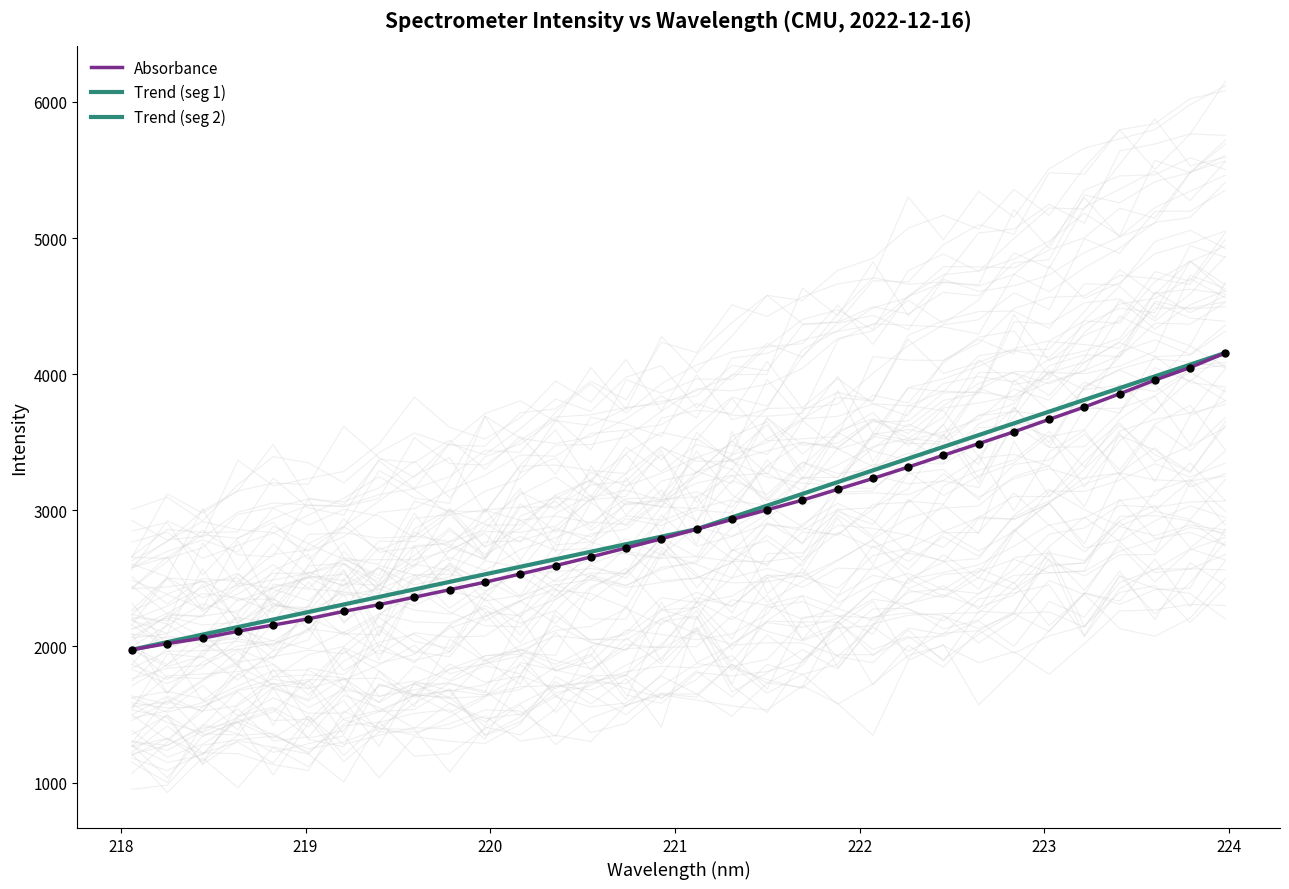

What is the change in value from 221.3083 to 222.4538?

+471.6